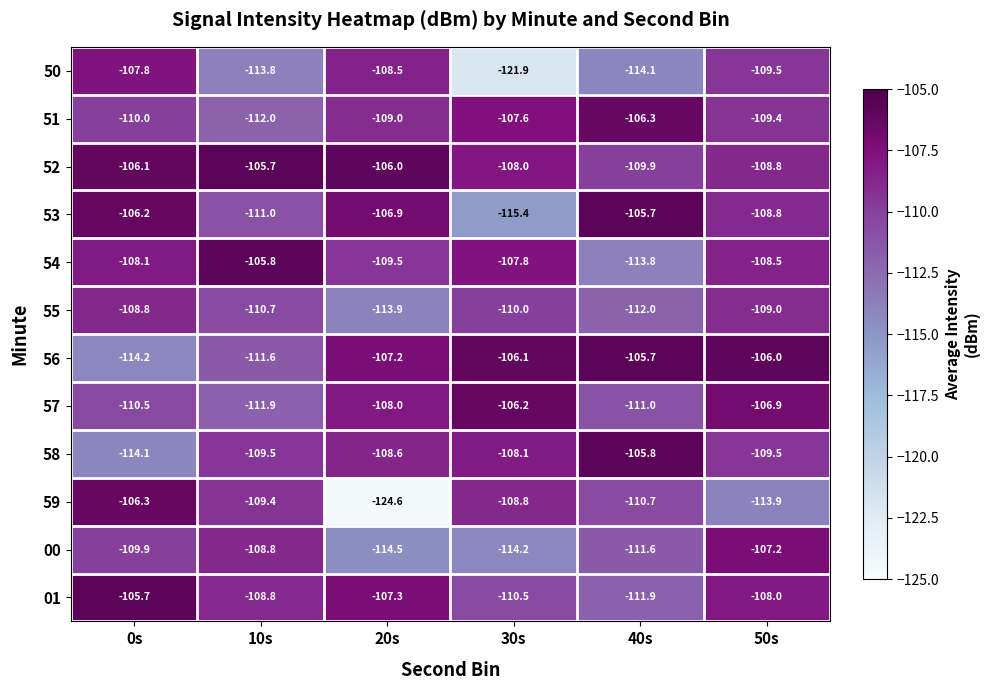

What is the total value across all series at 40s?

-1318.5